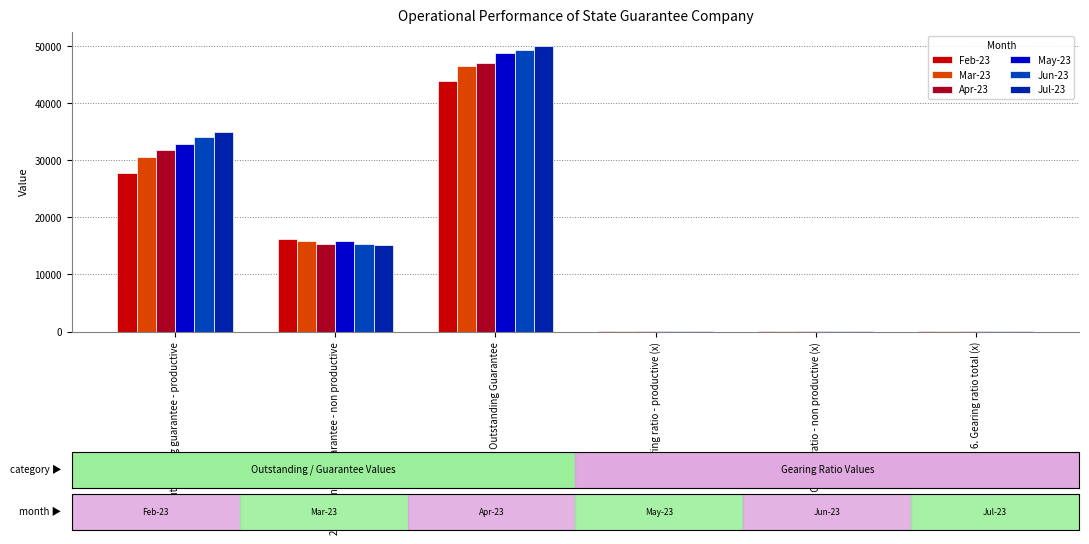

Which category has the highest value in the Mar-23 series?

3. Total Outstanding Guarantee